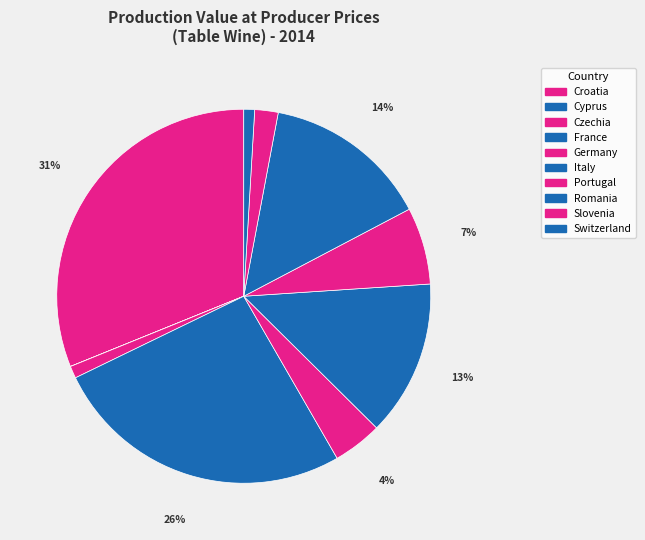

Rank the categories by value from lowest to highest.

Cyprus, Switzerland, Czechia, Slovenia, Germany, Portugal, Italy, Romania, France, Croatia